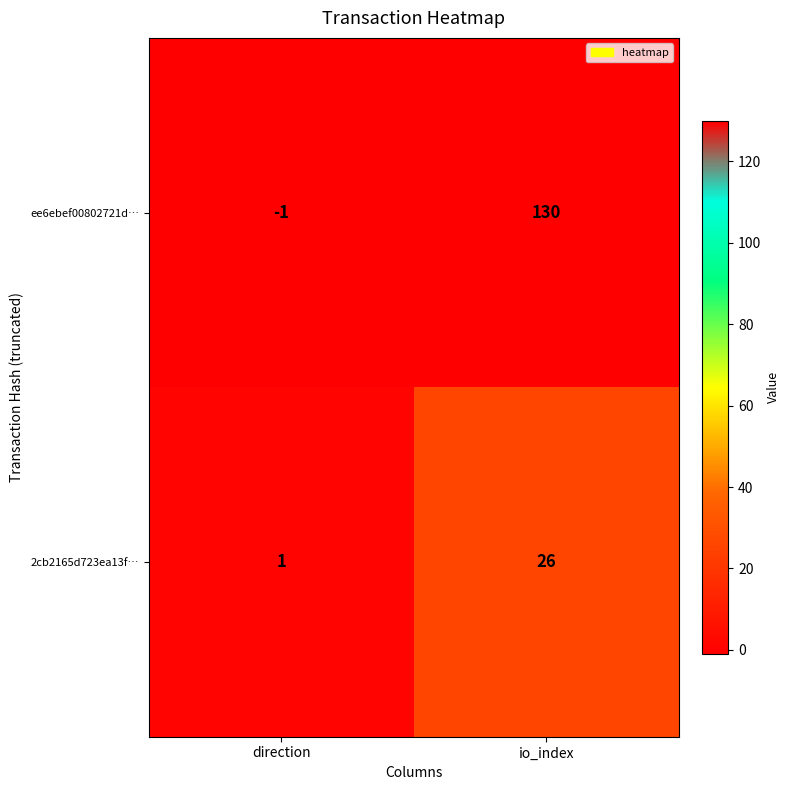

What is the spread (max minus min) of values at direction?

2